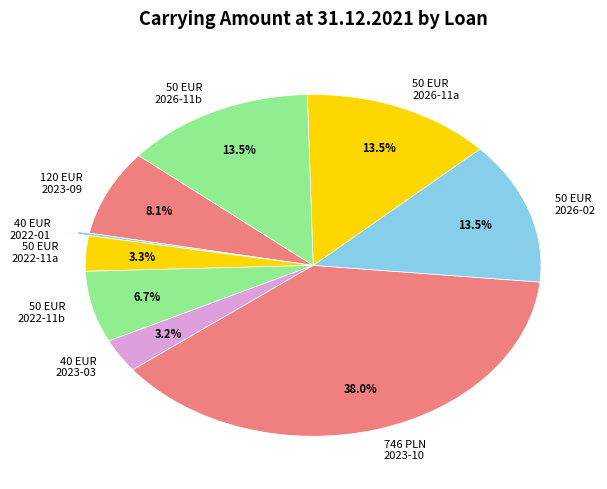

What percentage do 50 EUR 2026-02 and 50 EUR 2026-11a together represent?

27.0%